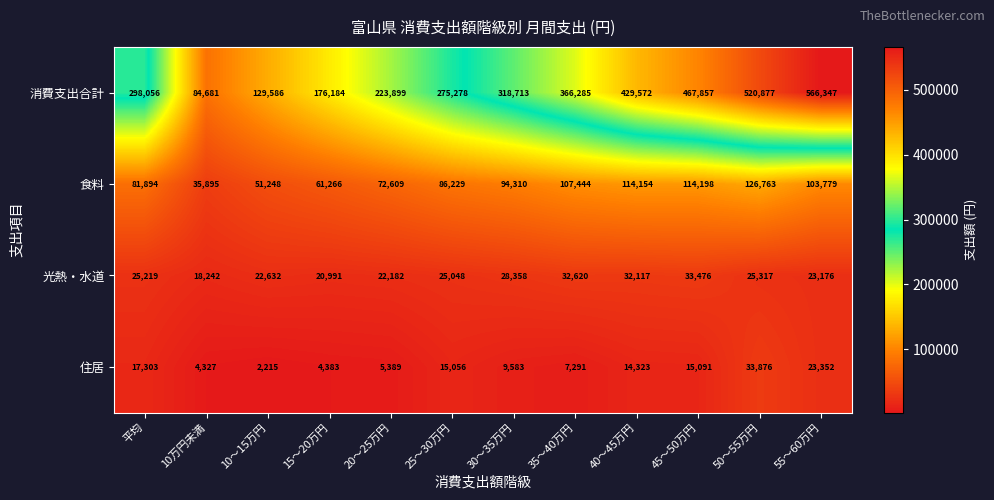

Is it true that 住居 equals 3017 at 35～40万円?

False